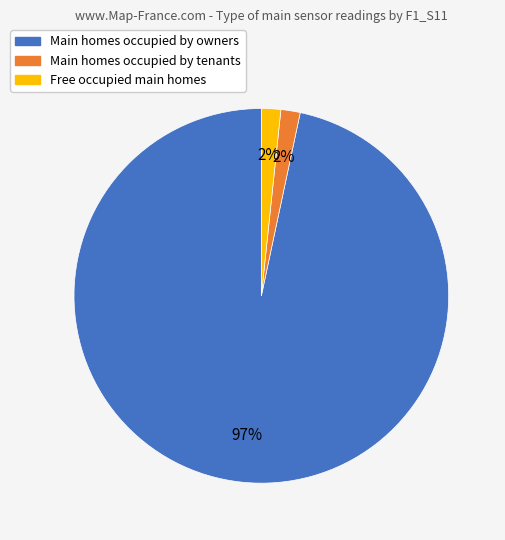

How many segments does this pie chart have?

3